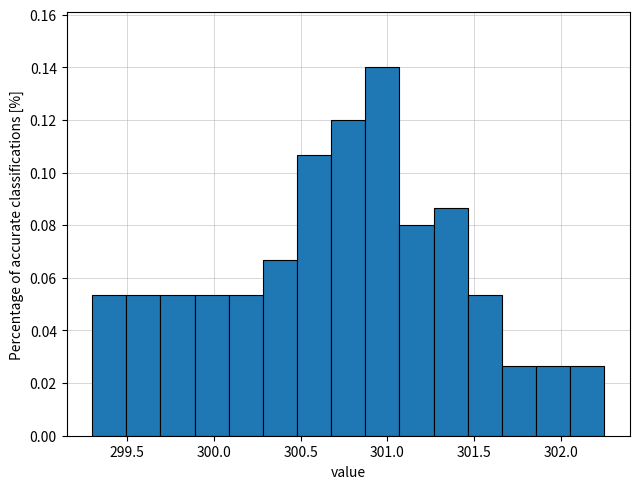

Around what value on the x-axis is the tallest bar? Give the approximate position of its centre, as read against the axis.

300.95